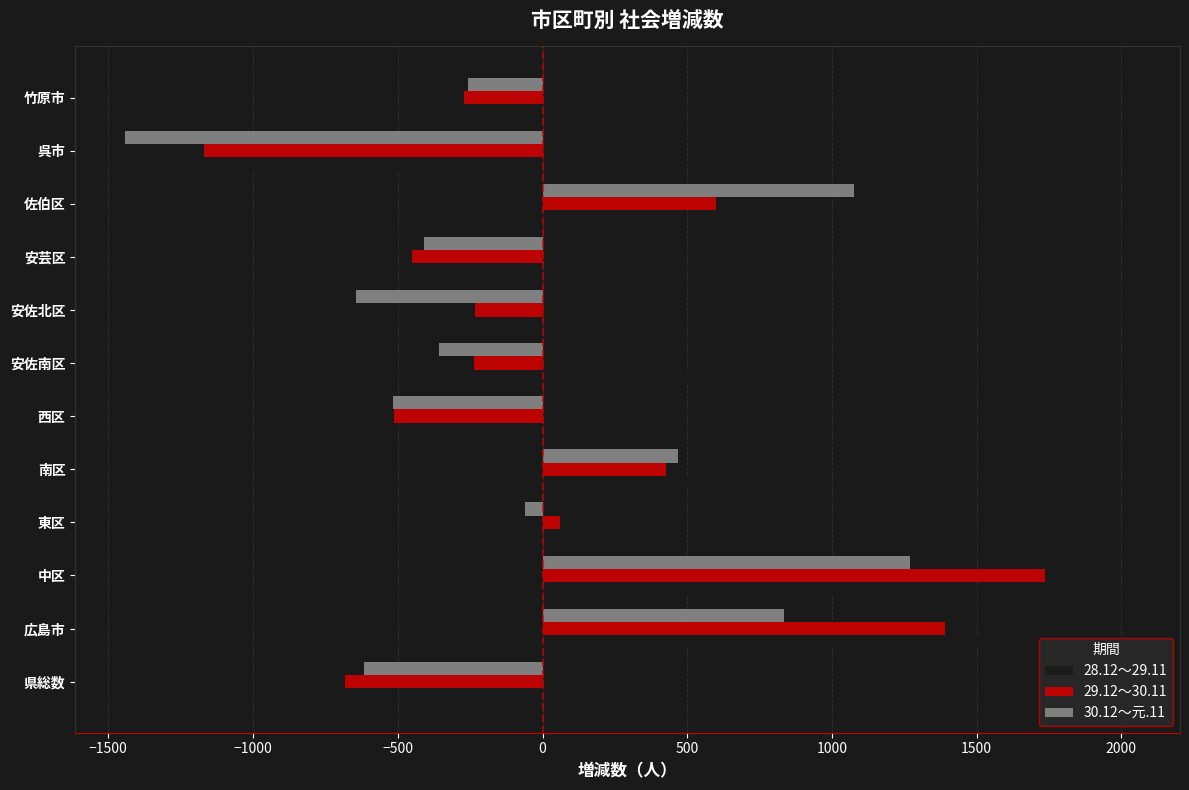

How many data points does each series have?

12